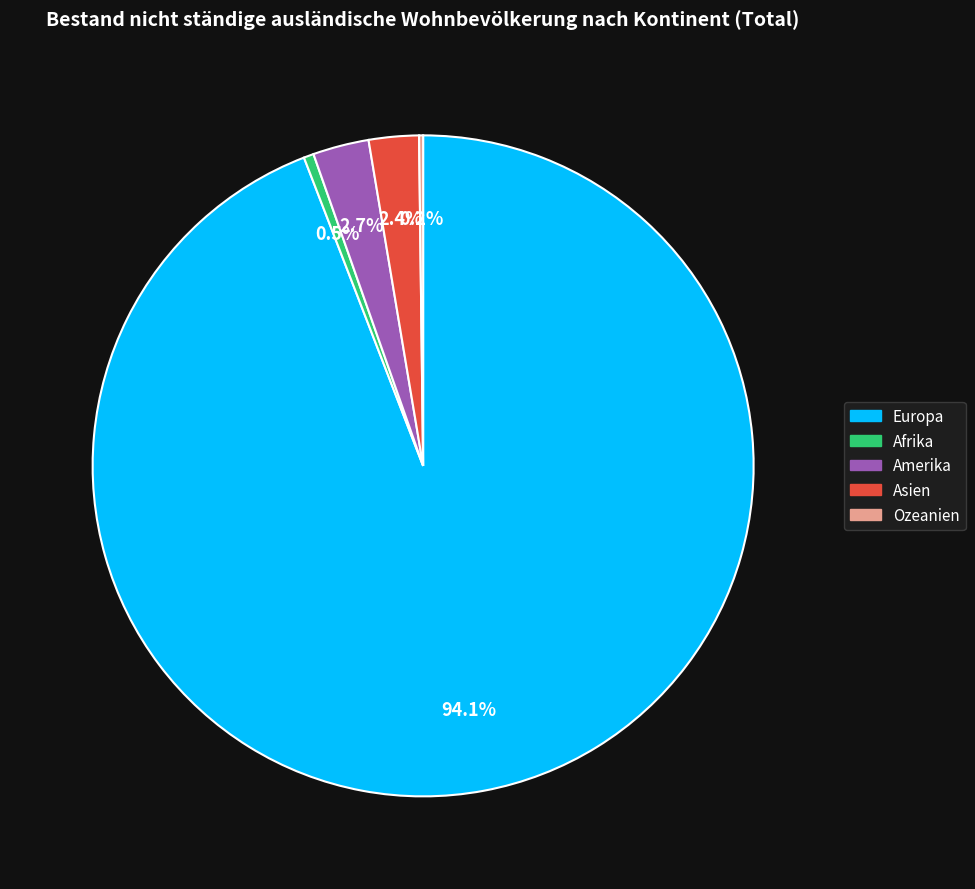

Is there a majority slice in this chart?

Yes